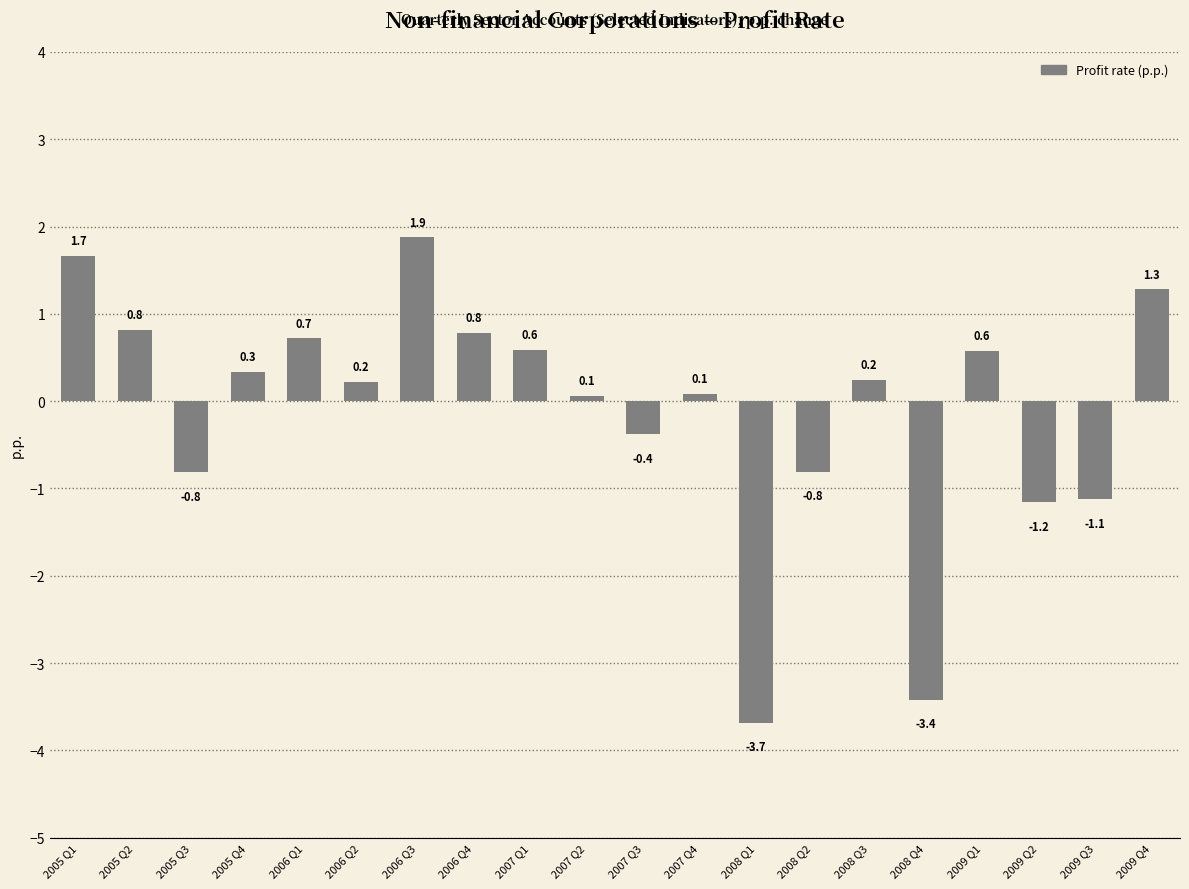

The value at 2007 Q1 is 0.6. True or false?

True